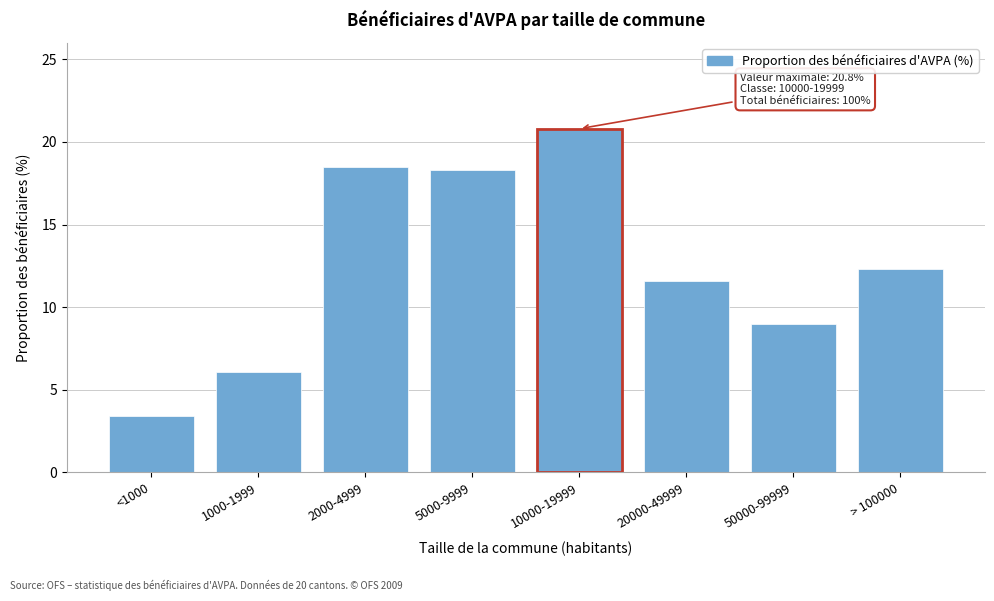

Reading left to right, extract all data points from this chart.

<1000=3.4	1000-1999=6.1	2000-4999=18.5	5000-9999=18.3	10000-19999=20.8	20000-49999=11.6	50000-99999=9.0	> 100000=12.3